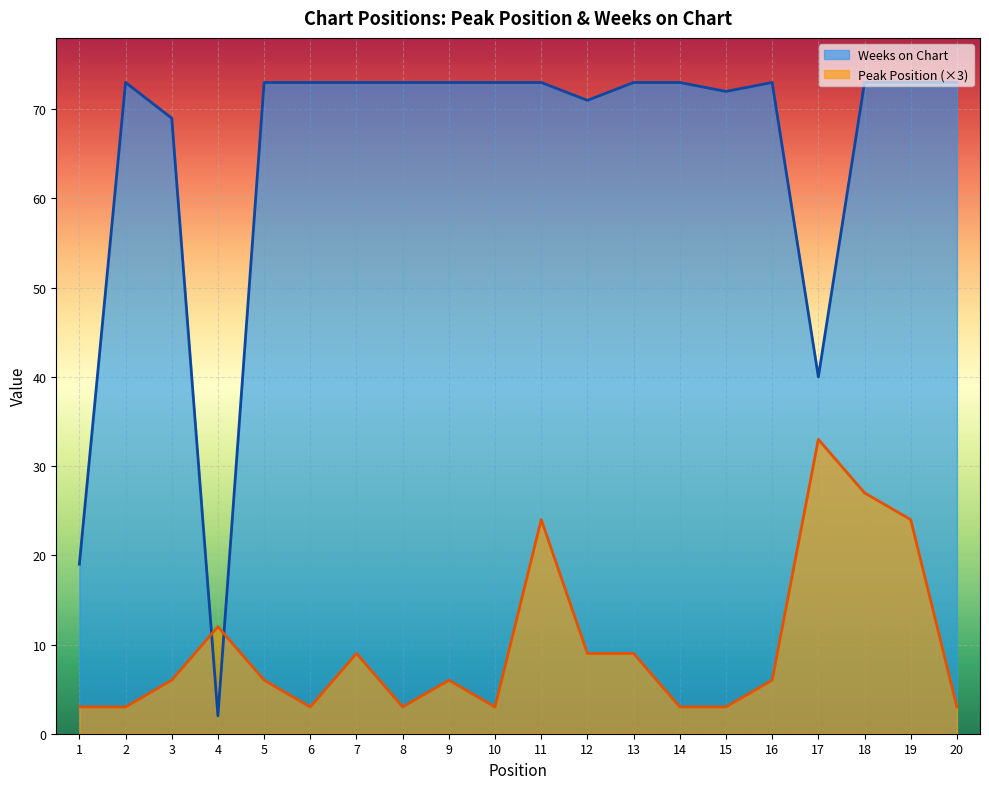

Does the chart display data point markers on the line(s)?

No